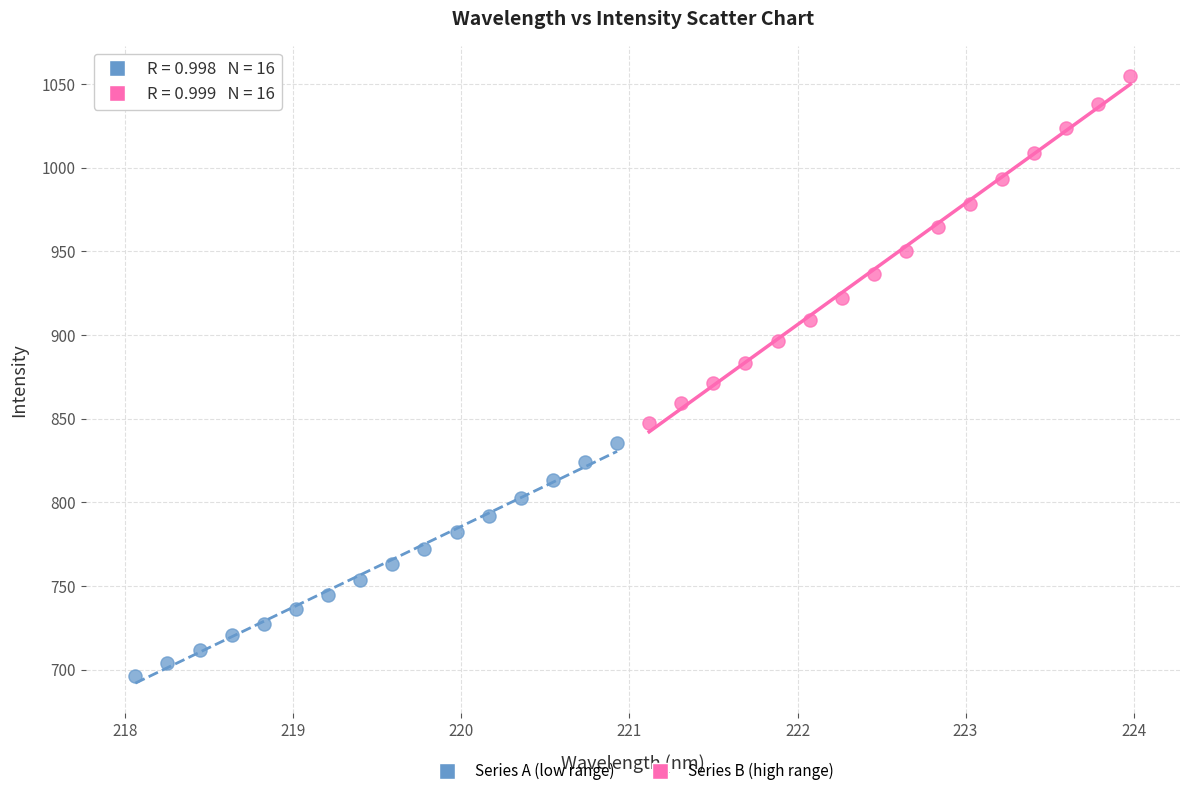

Which series reaches the maximum Y coordinate?

Series B (high range)